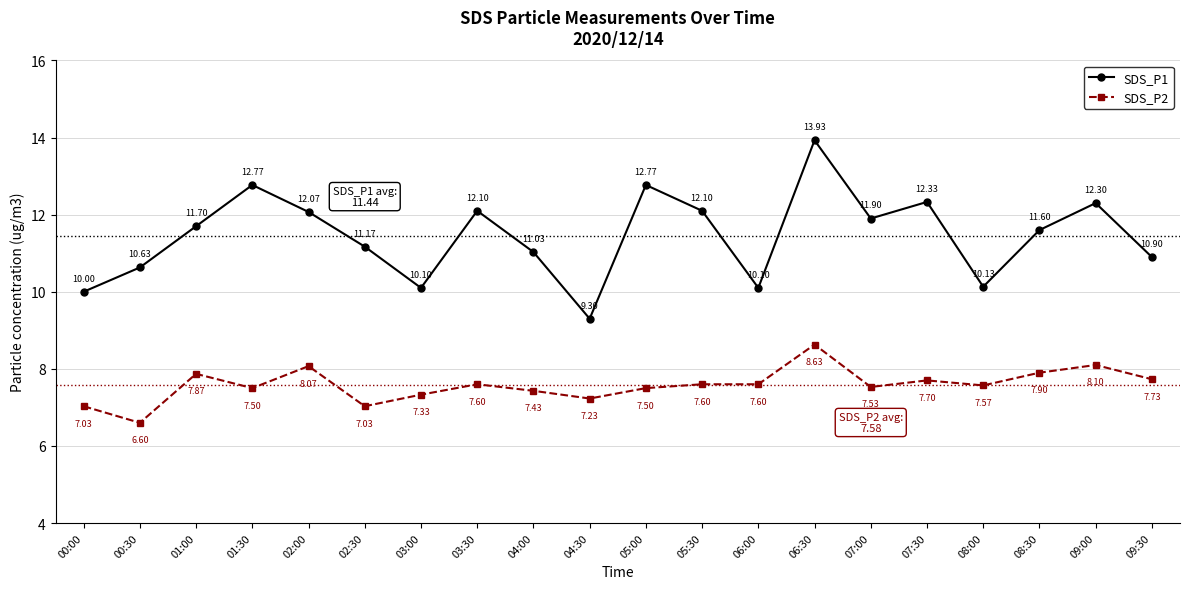

Rank the series by their average value, from highest to lowest.

SDS_P1, SDS_P2